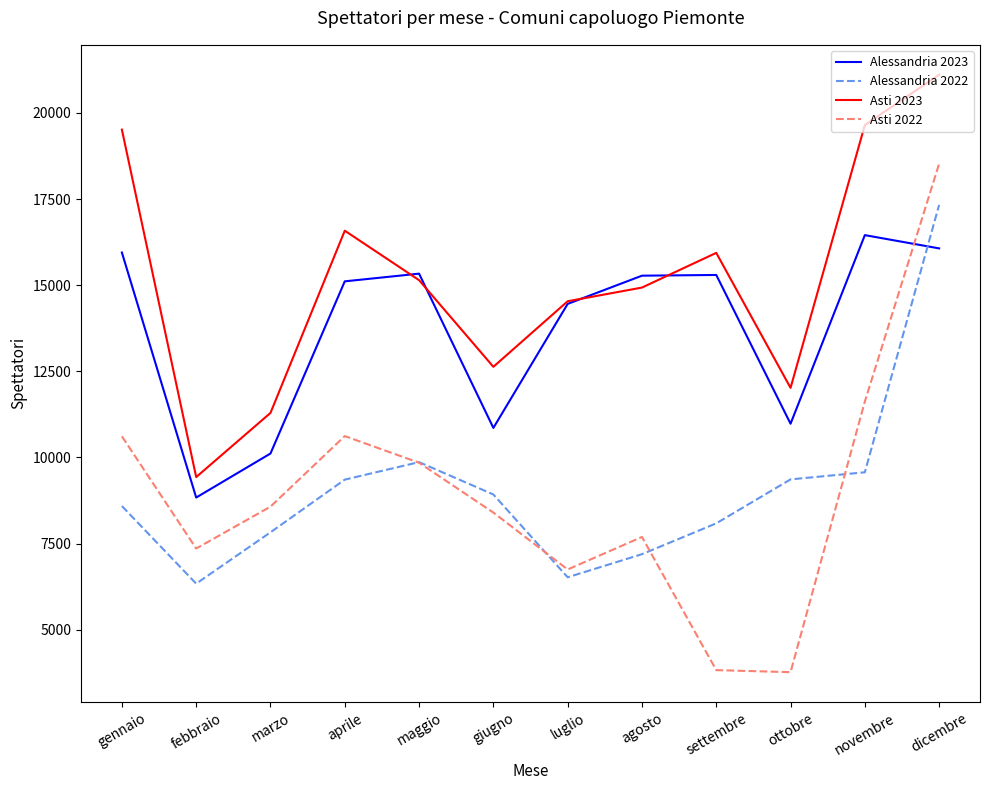

What are all the series names shown in the legend?

Alessandria 2023, Alessandria 2022, Asti 2023, Asti 2022